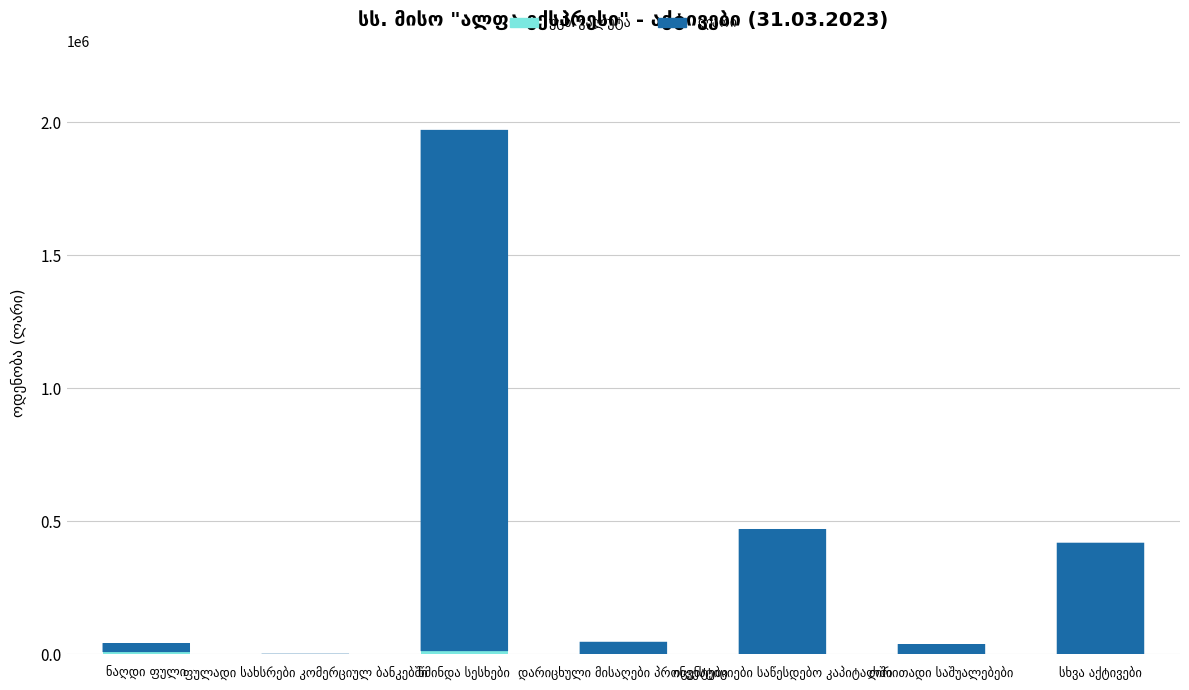

Are the bars horizontal?

No